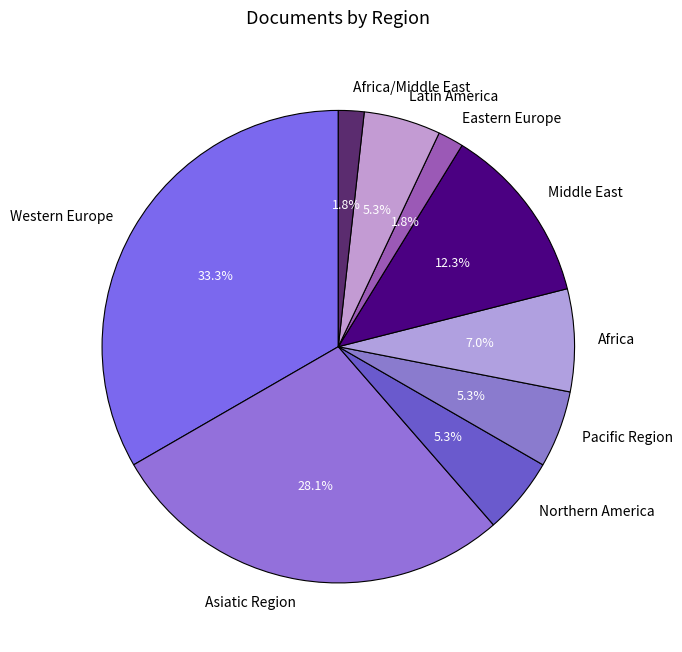

Is it true that Africa is 7% of the pie?

True